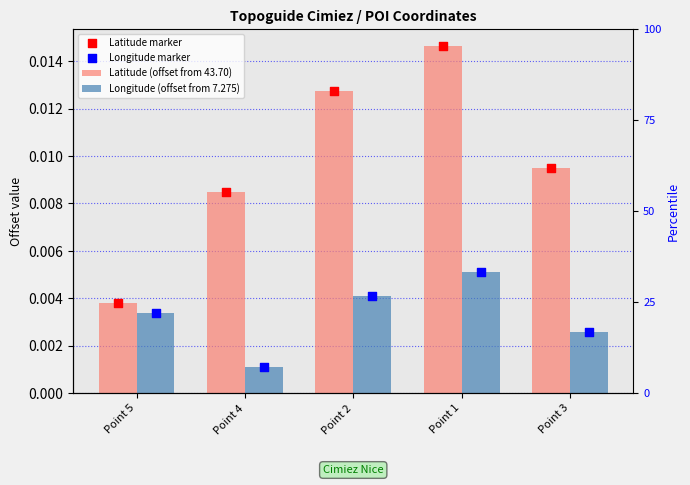

At which category is the sum across all series the highest?

Point 1